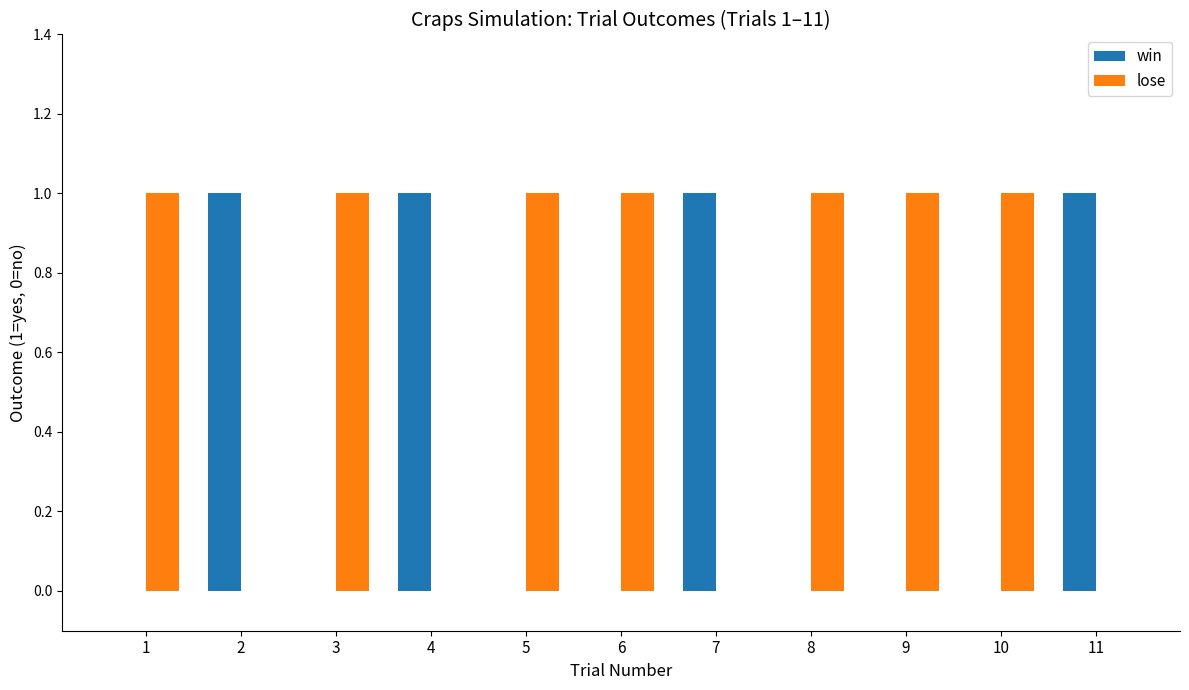

Count the number of categories in the chart.

11